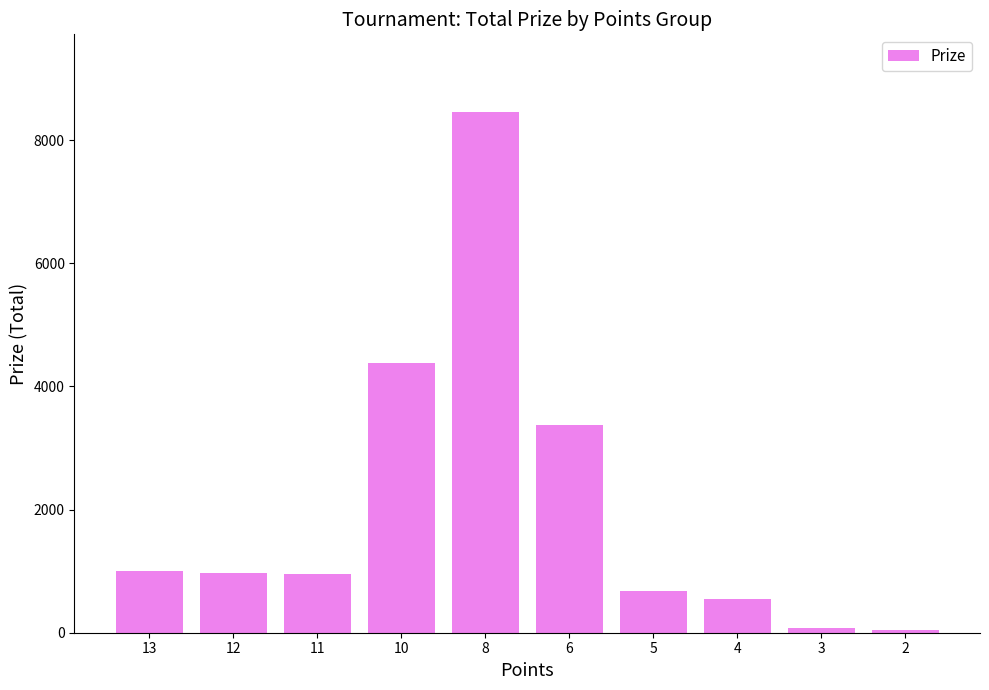

The value at 2 is 50. True or false?

True